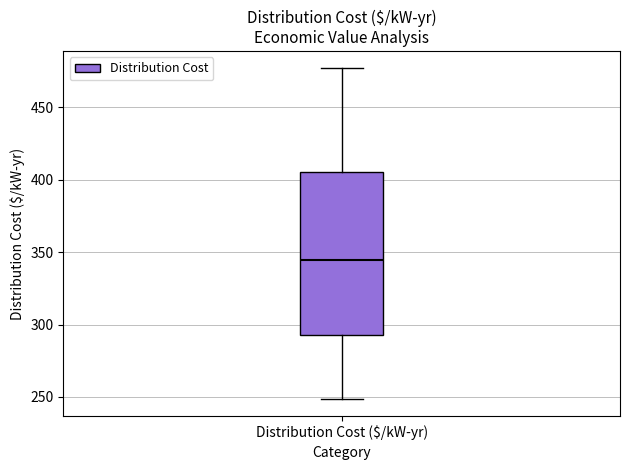

Read this box plot against the y-axis: the position of the median line, the range covered by the box, and the ends of both whiskers. The values are not printed on the chart, so give them approximately, as read against the axis.

median 345, box 290 to 405, whiskers 250 to 475